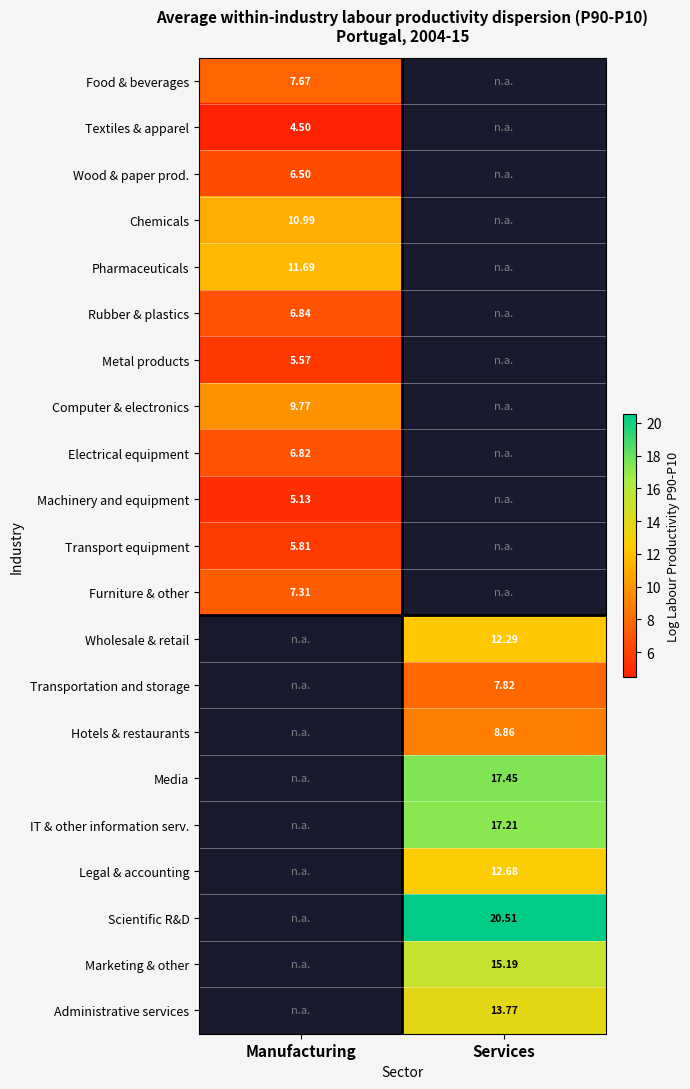

Is it true that Marketing & other equals 15.2 at Services?

True